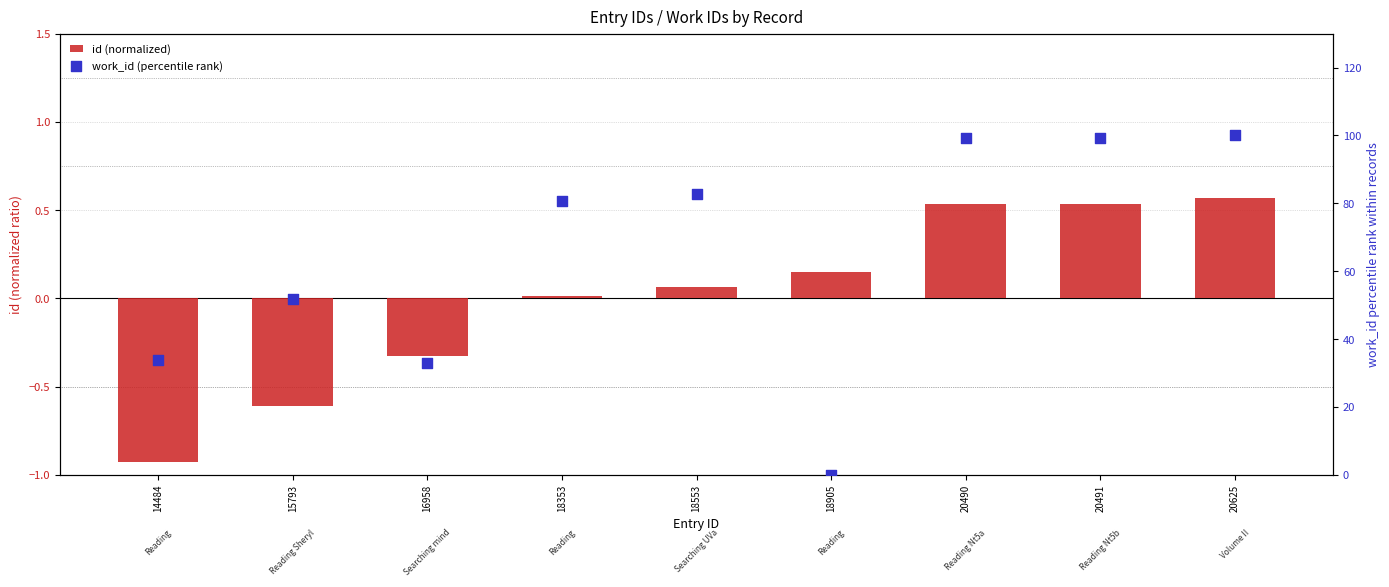

Which series reaches the minimum Y coordinate?

id (normalized)